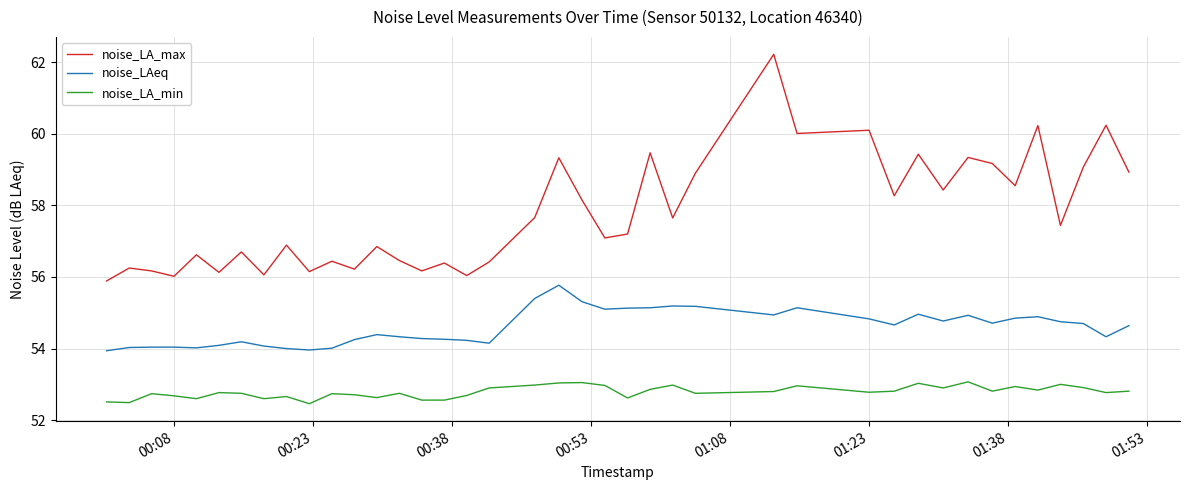

Which series has the largest total across all categories?

noise_LA_max